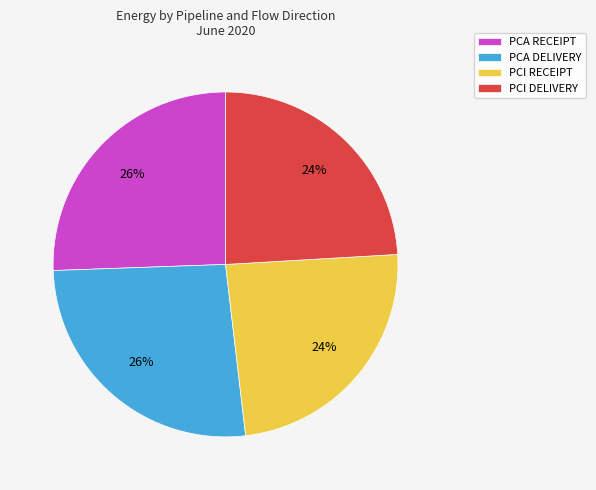

How many slices are in this pie chart?

4